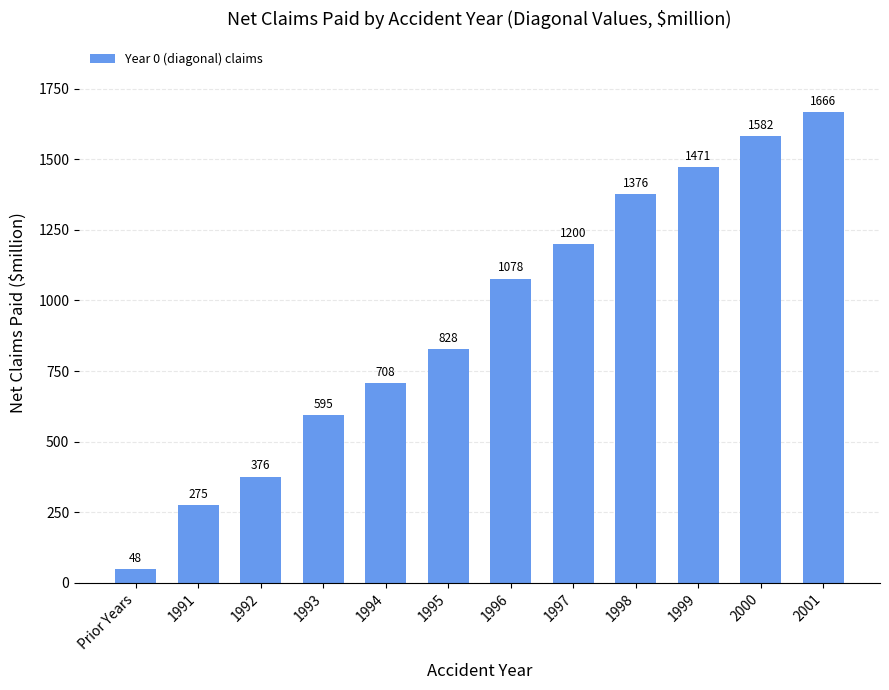

At which label is the value closest to 857?

1995